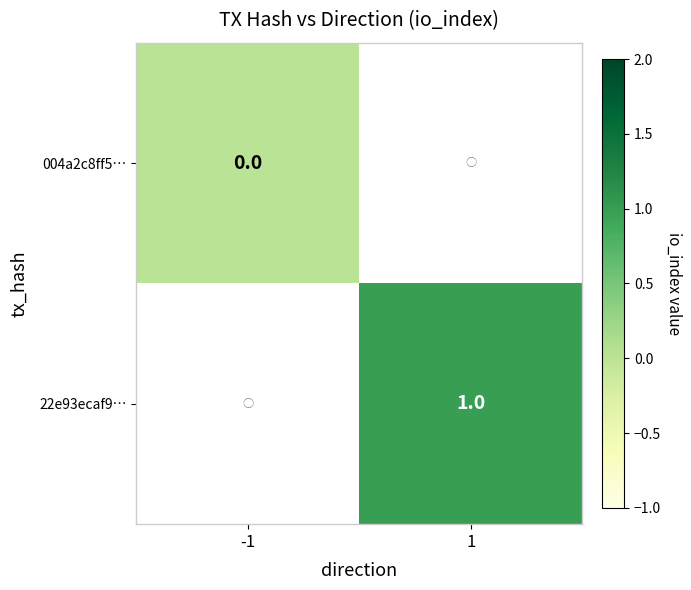

The 22e93ecaf9… series shows 0 at 1. True or false?

False